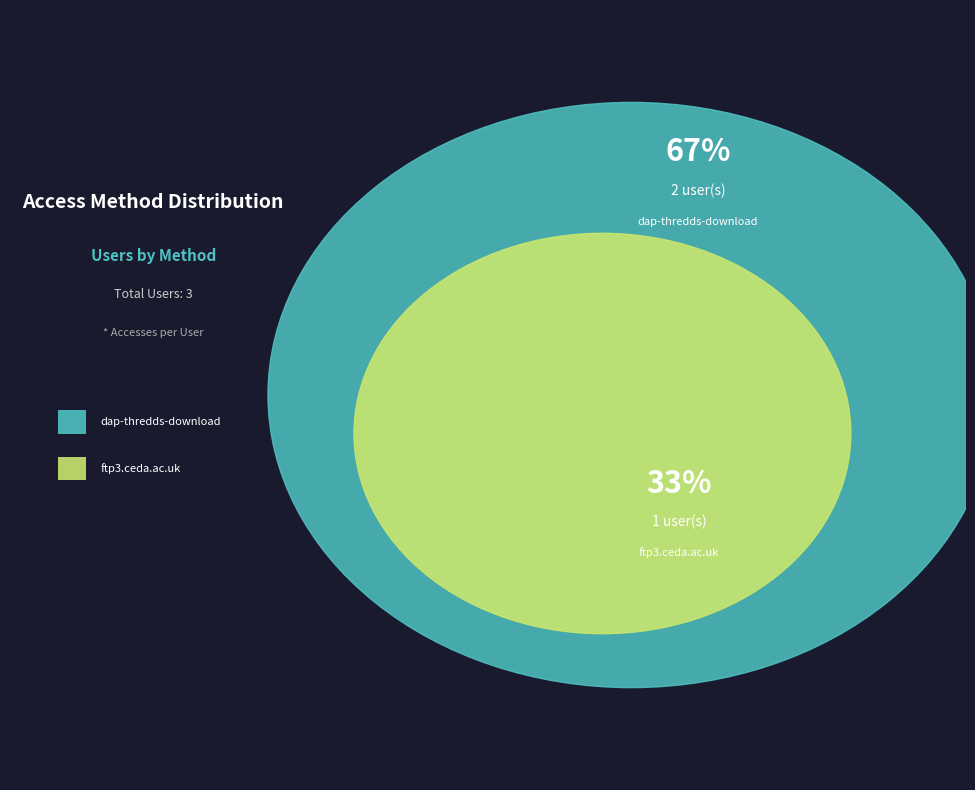

Count the number of slices in the pie.

2